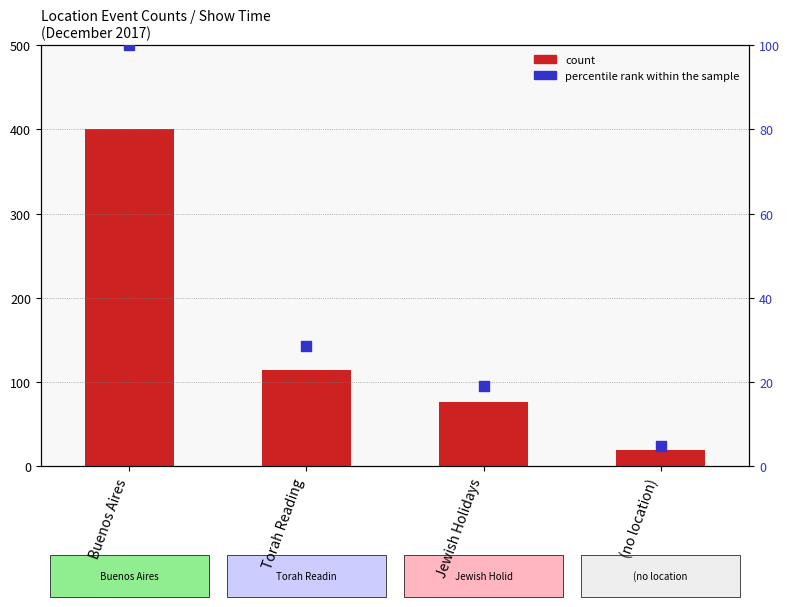

Which series contains the lowest Y value?

percentile rank within the sample